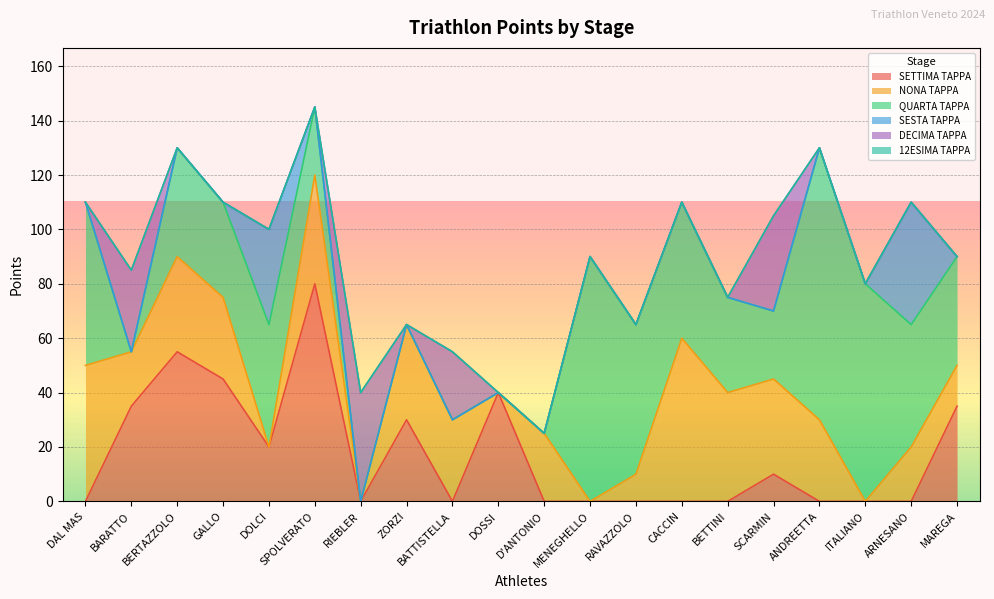

Which category has the highest value in the SETTIMA TAPPA series?

SPOLVERATO